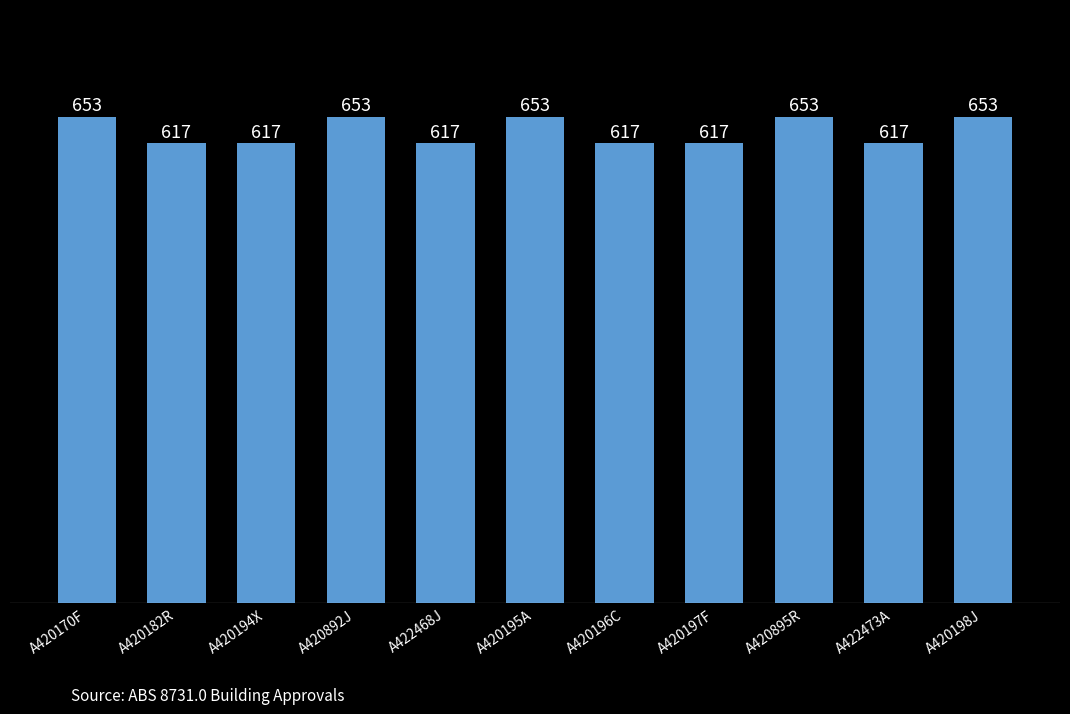

What is the minimum value shown in the chart?

617